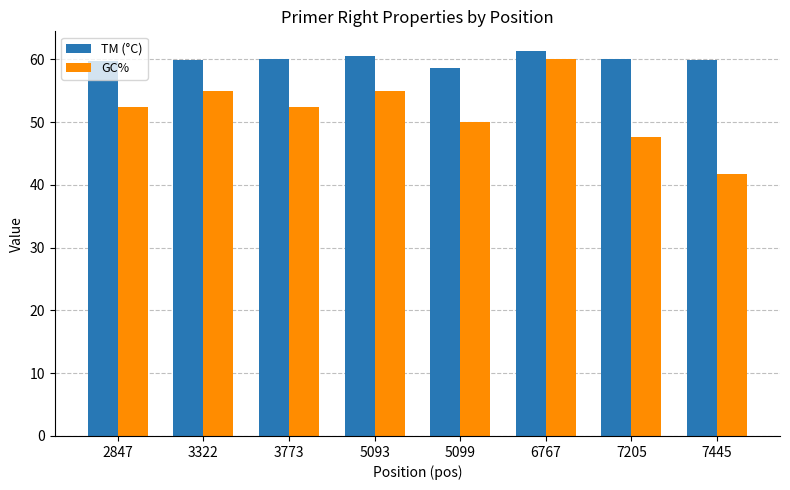

What is the sum of all GC% values?

414.0